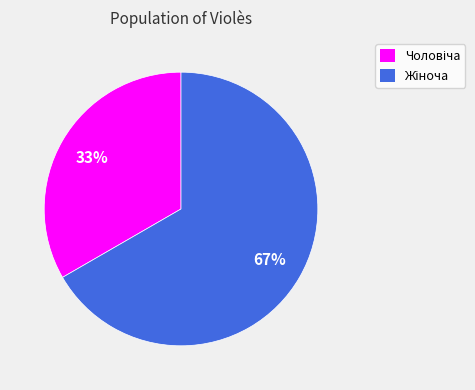

Count the number of slices in the pie.

2